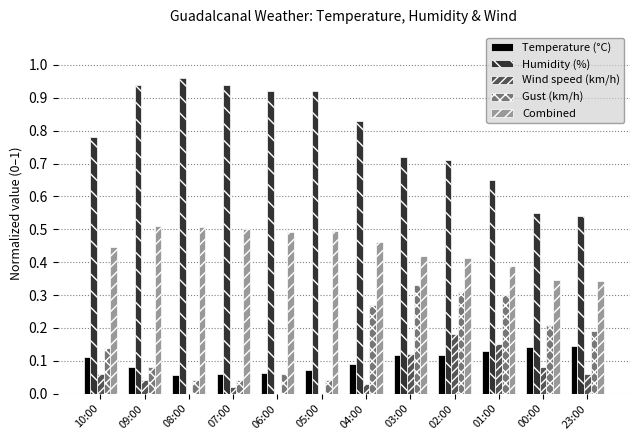

What is the sum of all Humidity (%) values?

9.5